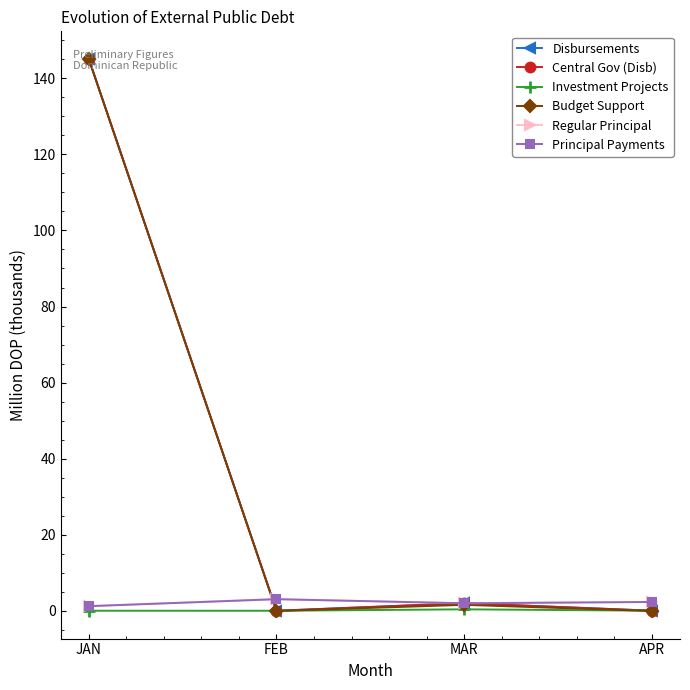

How many interior local valleys does the Investment Projects series have?

1